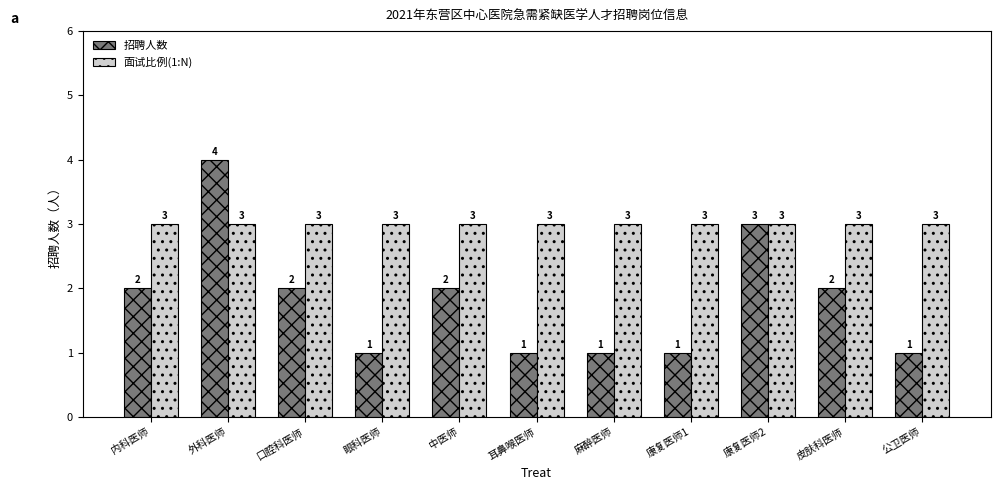

Reading right to left, transcribe all the data shown in this chart.

招聘人数: 1	2	3	1	1	1	2	1	2	4	2
面试比例(1:N): 3	3	3	3	3	3	3	3	3	3	3